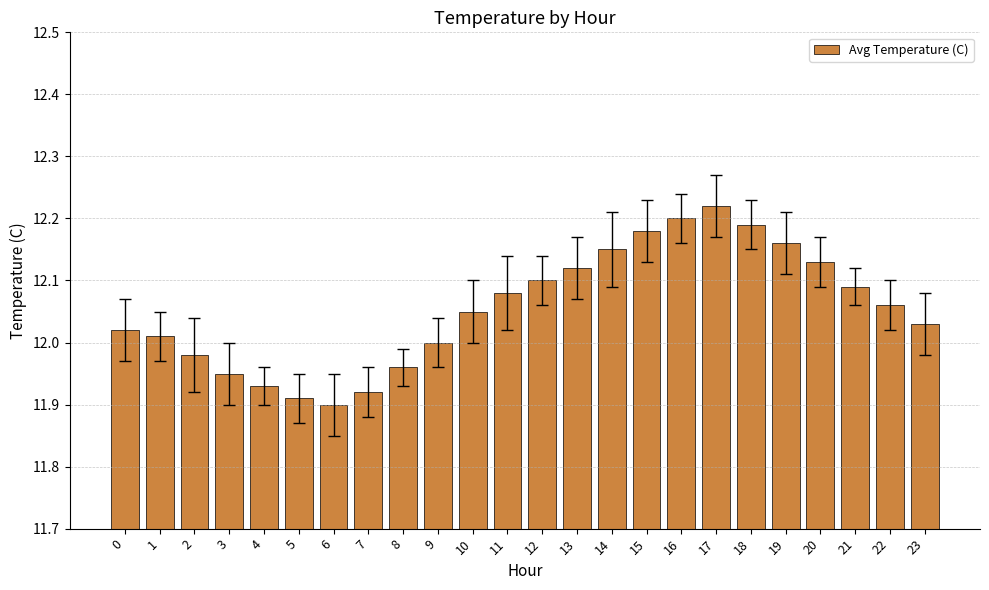

Rank the categories by value from lowest to highest.

6, 5, 7, 4, 3, 8, 2, 9, 1, 0, 23, 10, 22, 11, 21, 12, 13, 20, 14, 19, 15, 18, 16, 17